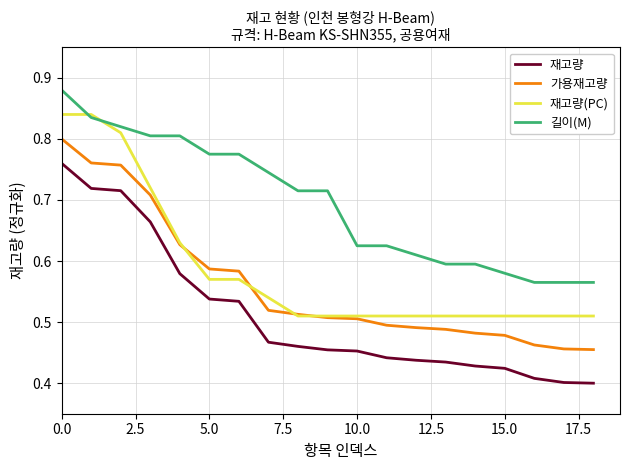

Which series has the widest spread of values?

재고량